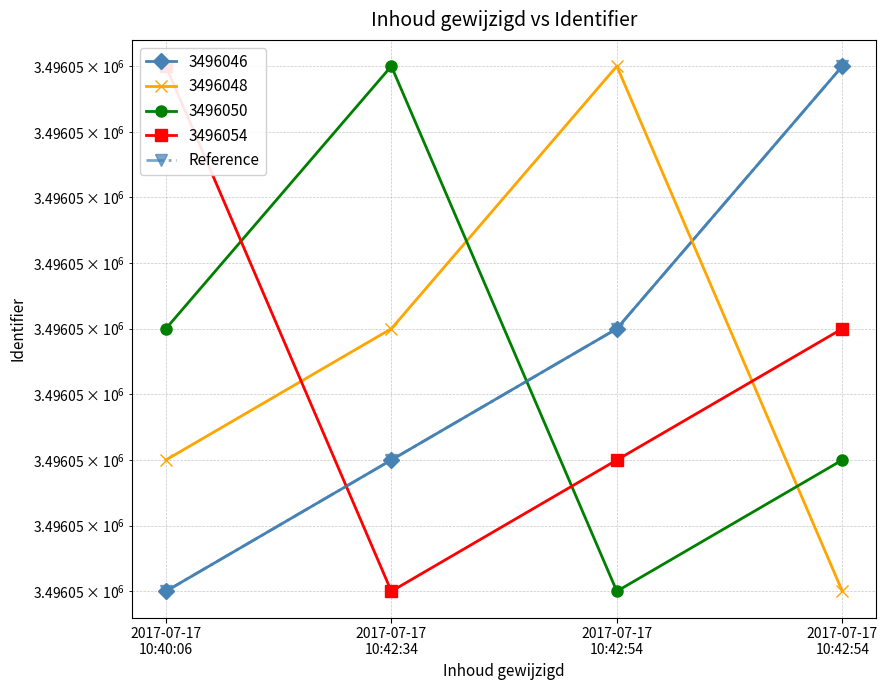

Rank the categories by value from lowest to highest.

2017-07-17
10:40:06, 2017-07-17
10:42:34, 2017-07-17
10:42:54, 2017-07-17
10:42:54